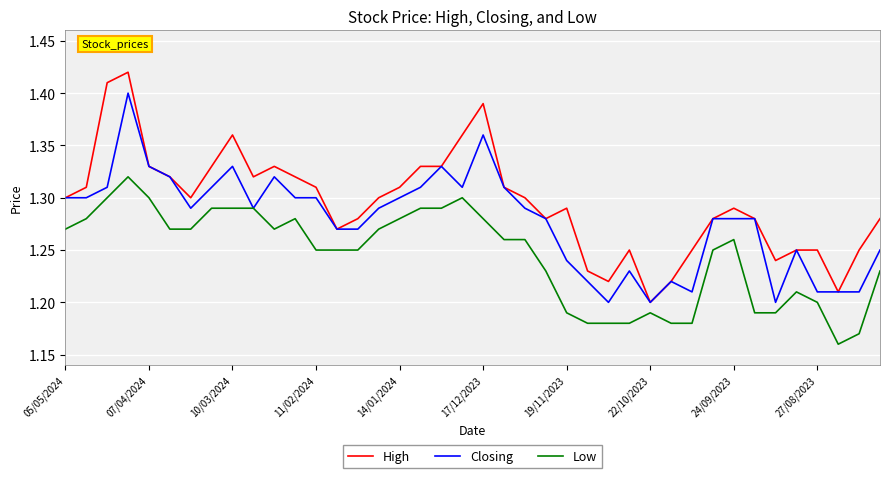

True or false: High and Low intersect in this chart.

False